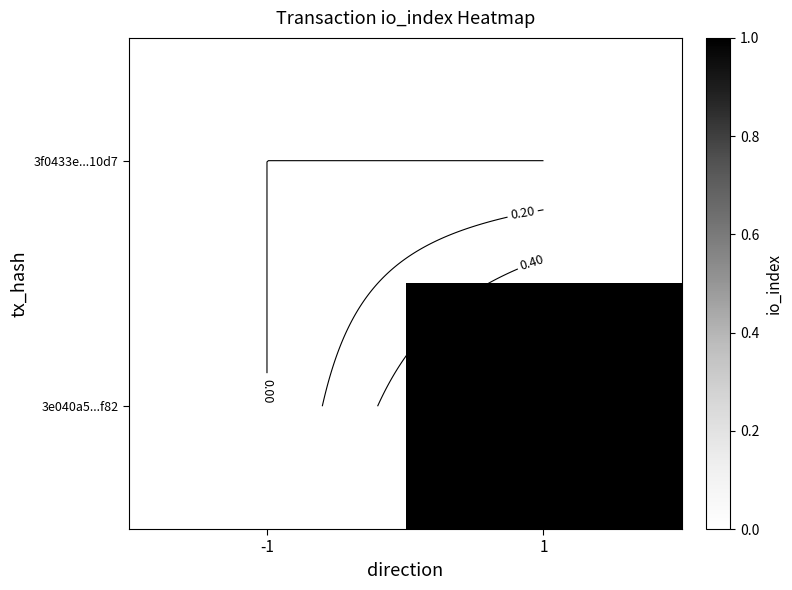

How many data points does each series have?

2